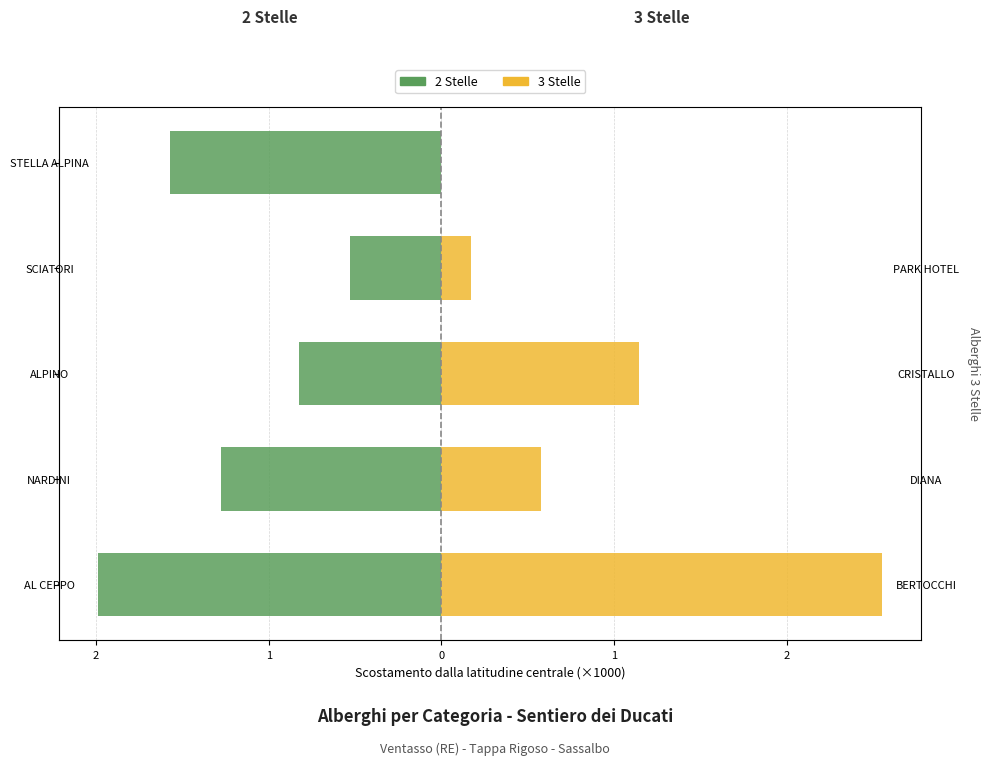

What is the label of the 5th bar from the right?

AL CEPPO